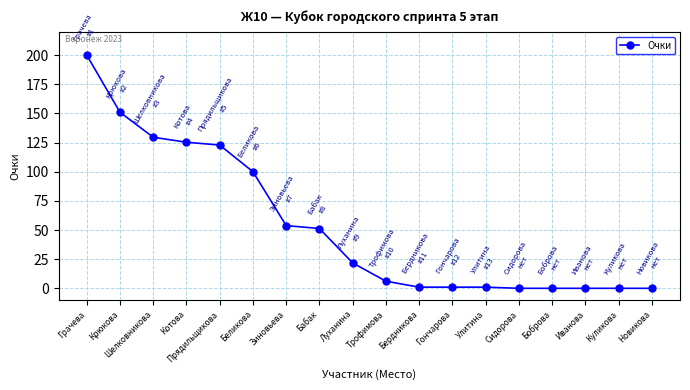

Reading right to left, transcribe all the data shown in this chart.

0.0	0.0	0.0	0.0	0.0	1.0	1.0	1.0	6.1	21.8	51.3	53.8	100.0	122.9	125.3	129.6	151.0	200.0